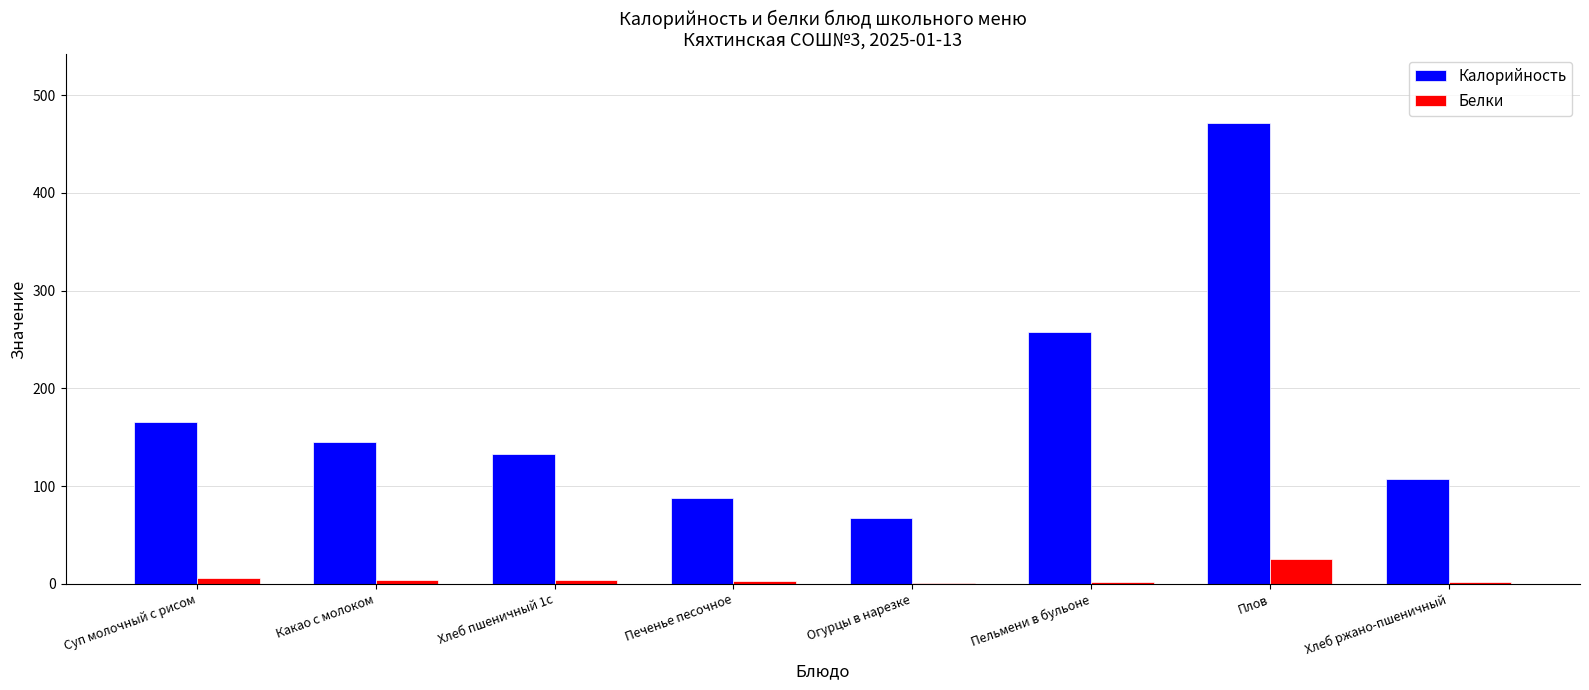

At which category is the sum across all series the highest?

Плов